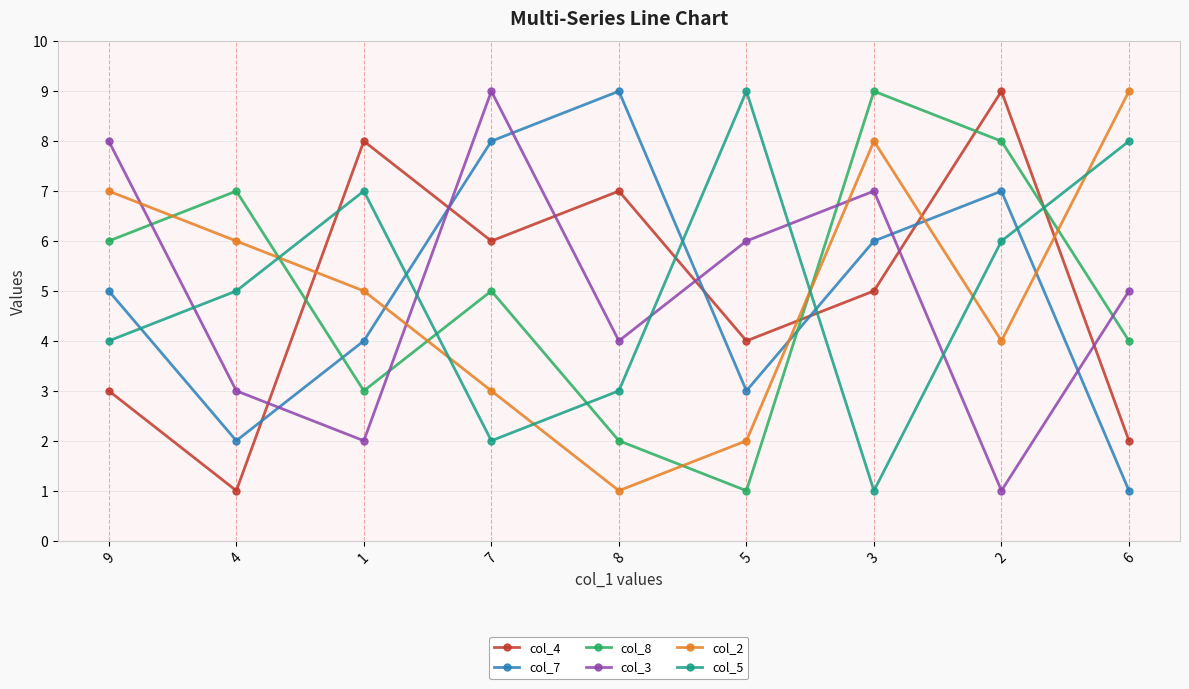

Between 1 and 6, which series saw the biggest shift?

col_4